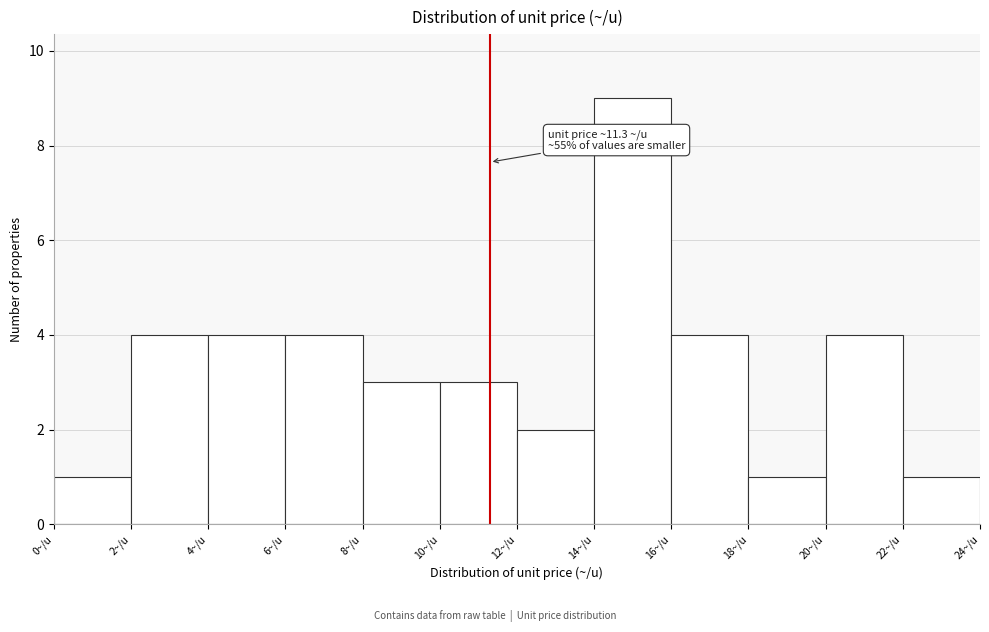

Which range on the x-axis has the tallest bar?

14 to 16